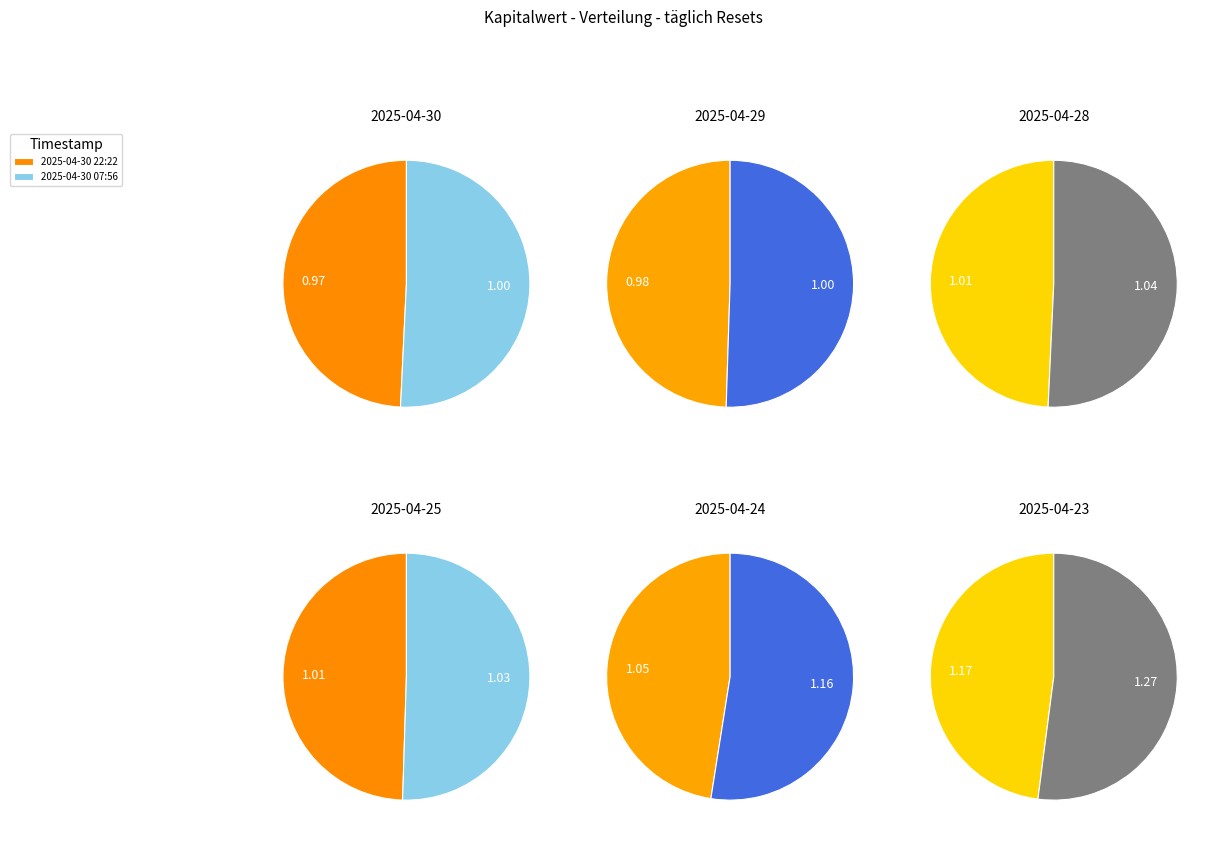

To the nearest percent, what is the difference between the 2025-04-29 22:11 and 2025-04-23 07:46 slice percentages?

1%